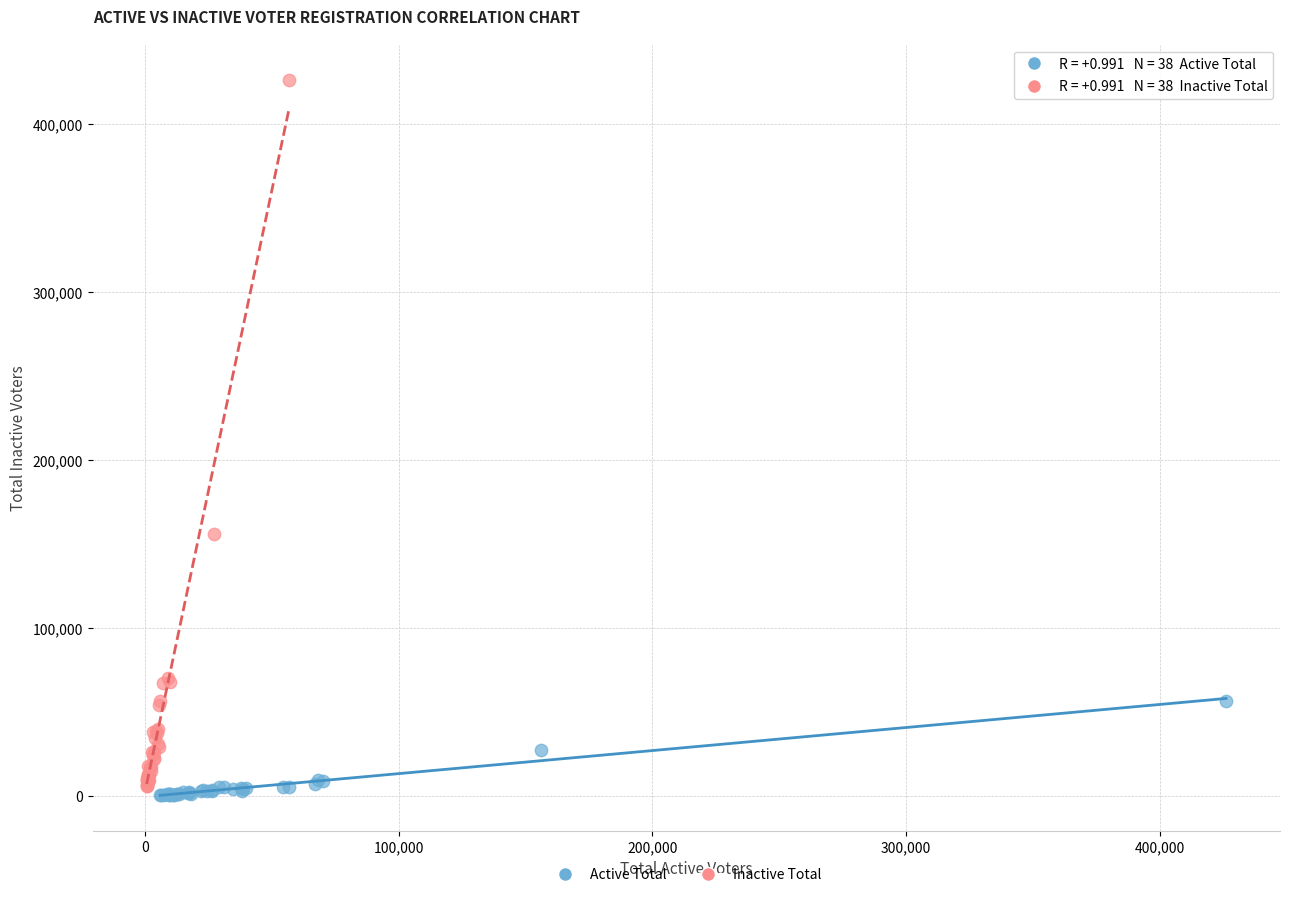

Which series has the largest Y range (max minus min)?

Inactive Total